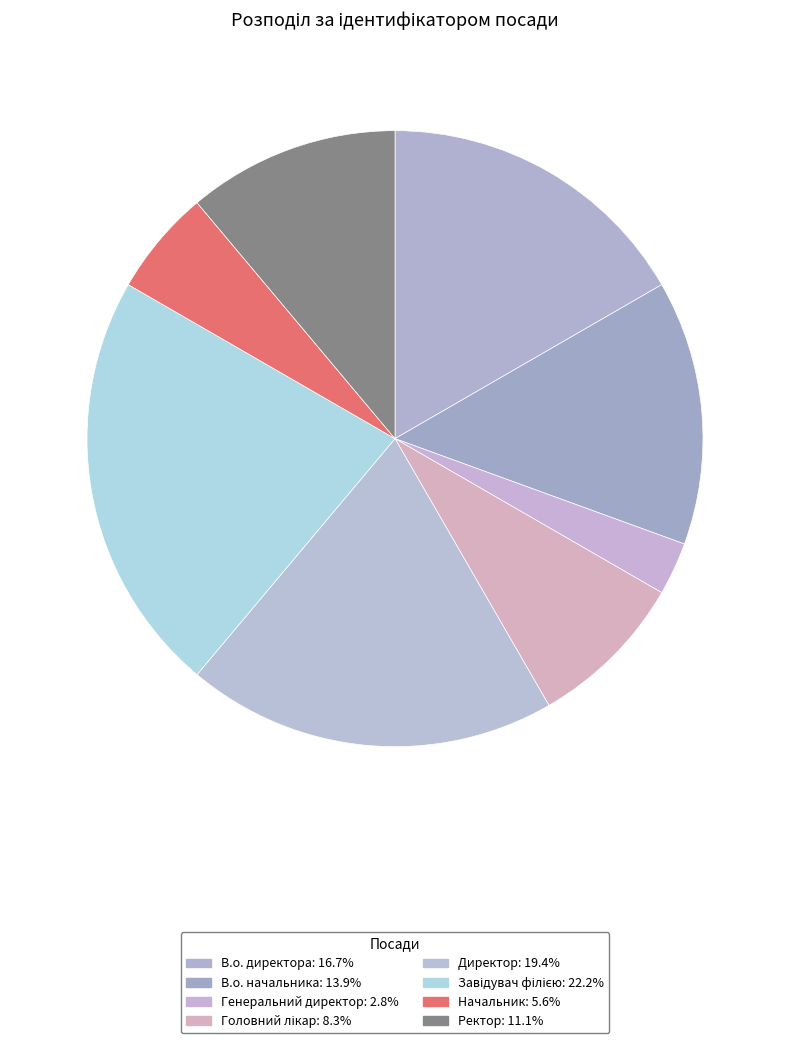

What is the largest slice in the pie chart?

Завідувач філією